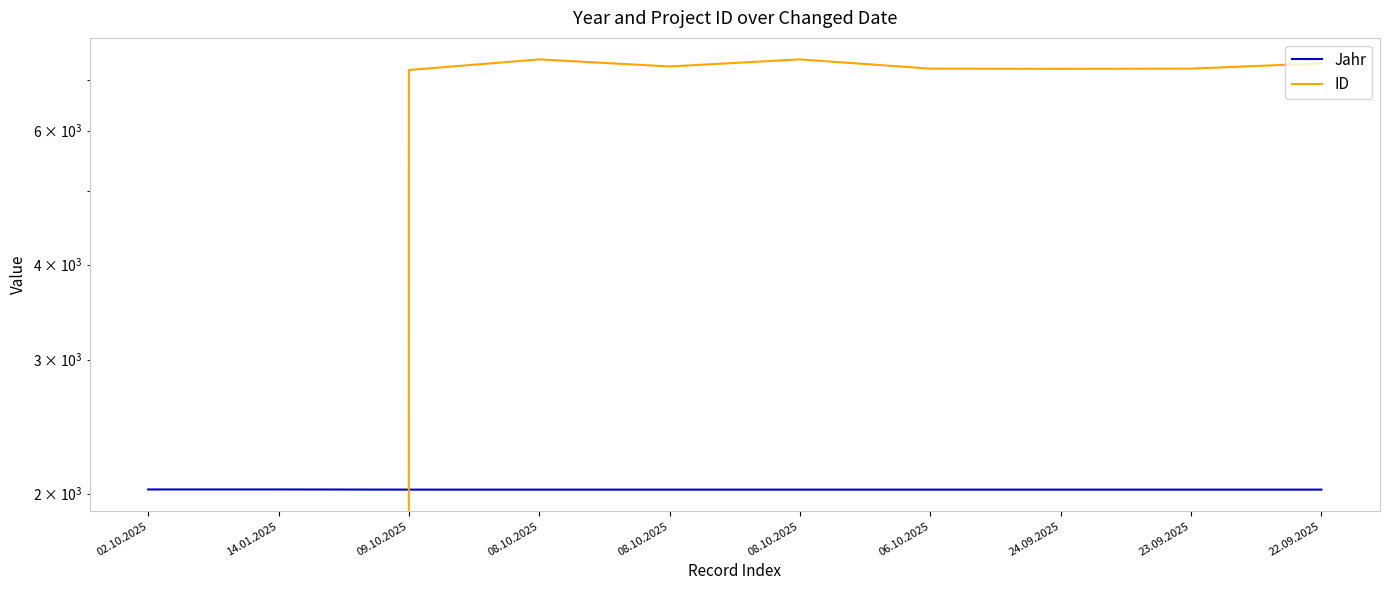

Does the chart have visible grid lines?

No